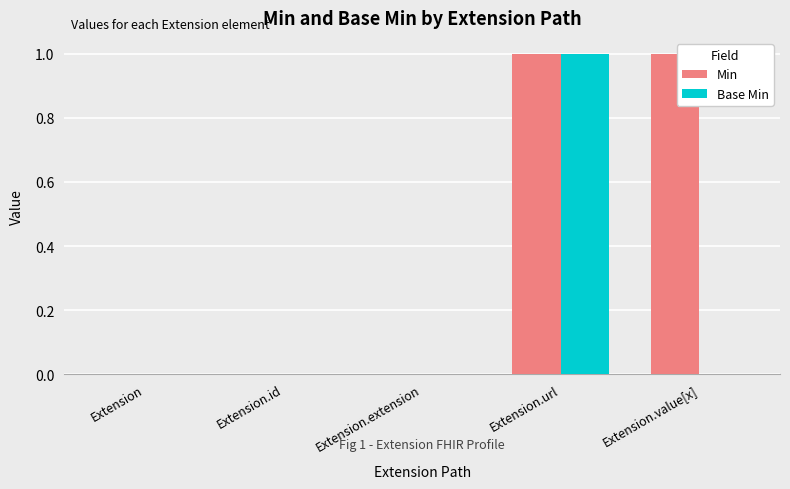

True or false: Base Min has a value of 0 at Extension.url.

False